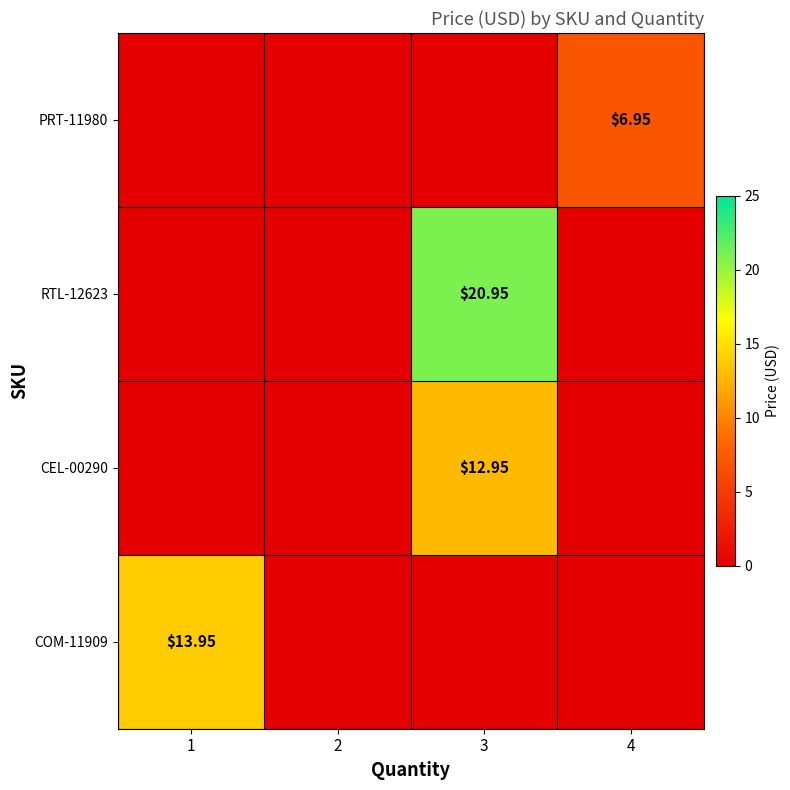

The CEL-00290 series shows 12.9 at 3. True or false?

True